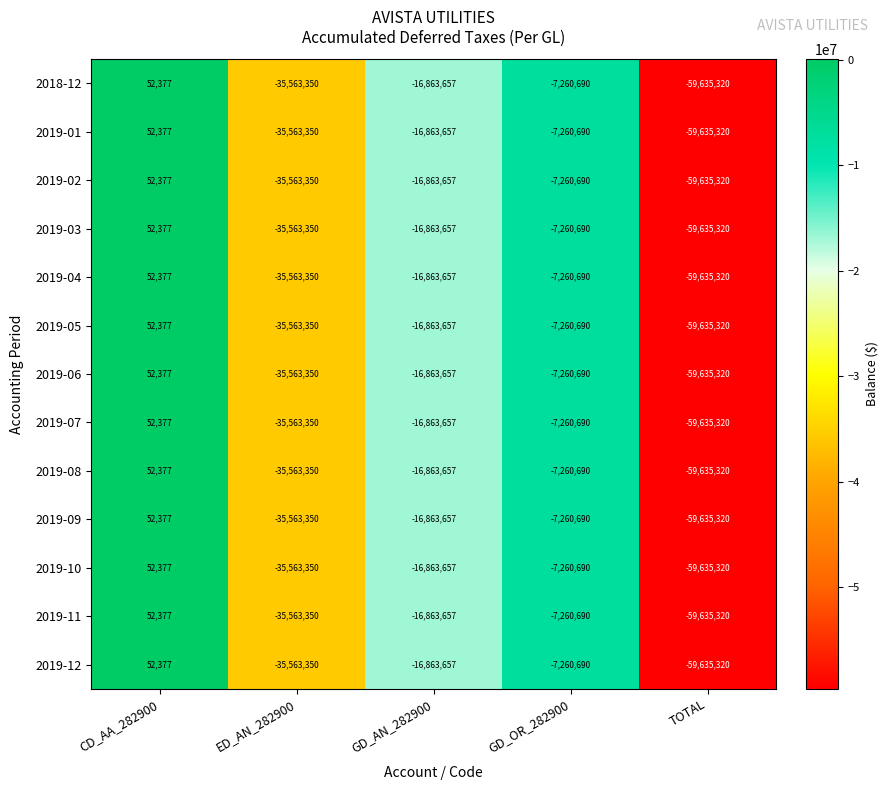

How many data points in 2019-03 are less than -16863657?

2